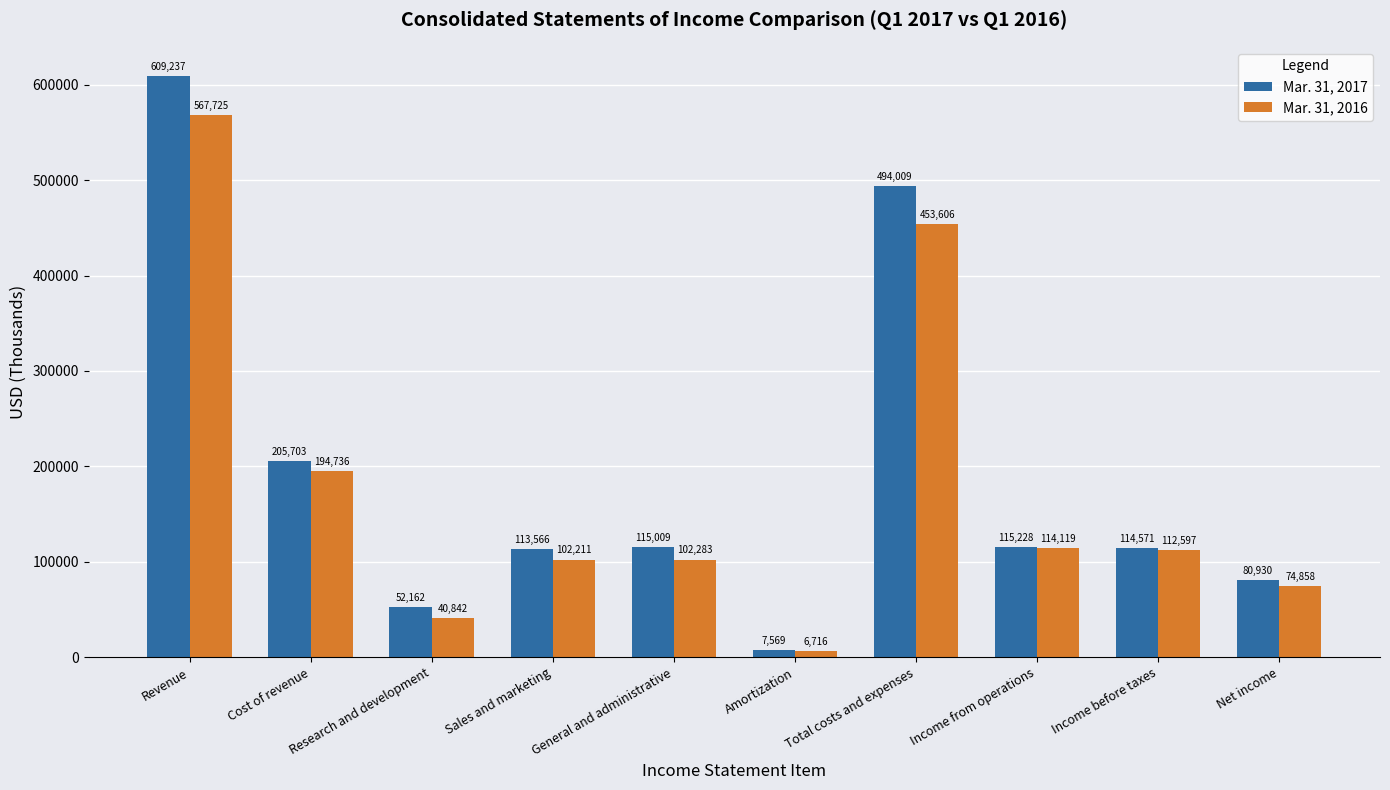

Does the chart contain any negative values?

No